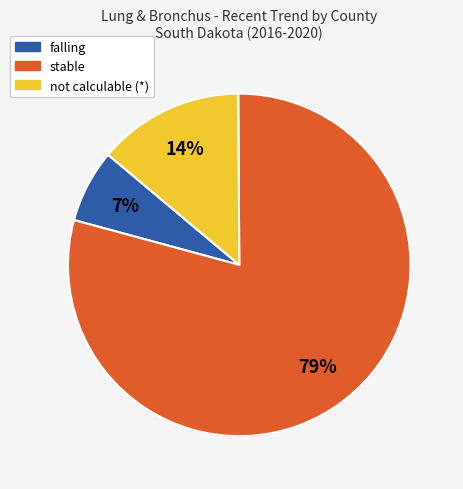

Rank the categories by value from highest to lowest.

stable, not calculable (*), falling